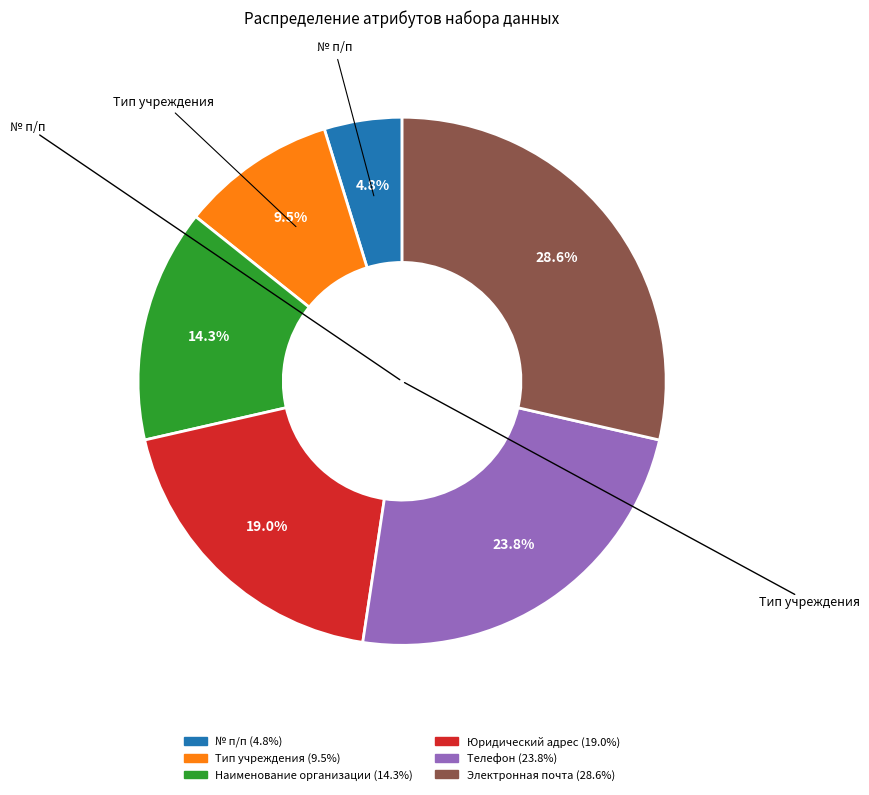

To the nearest percent, what is the difference between the largest and smallest slice percentages?

24%